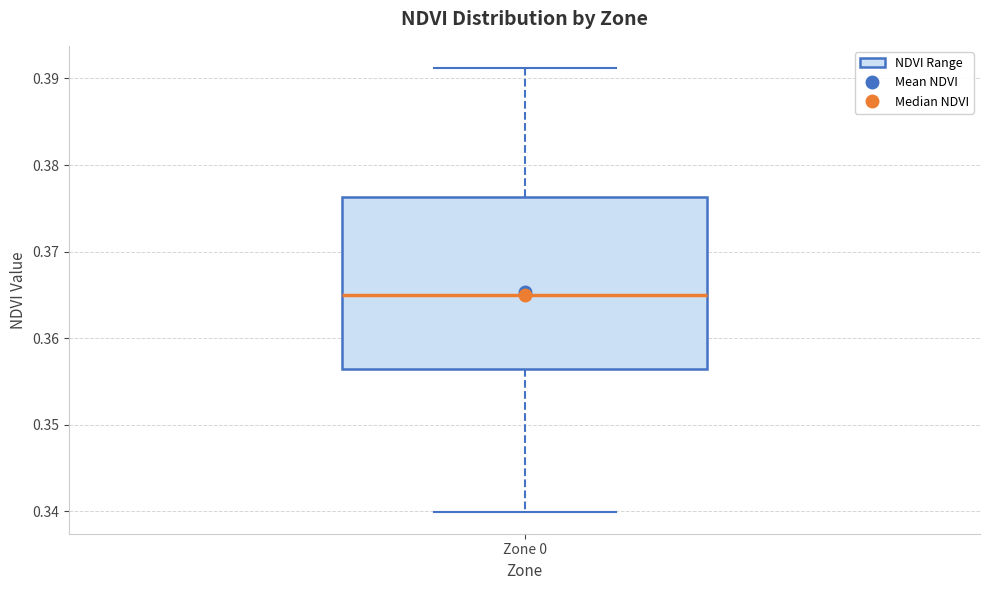

Transcribe this box plot: give where the median line is, the range the box spans, and where the two whiskers end, as read against the y-axis. The values are not printed on the chart, so give them approximately, as read against the axis.

median 0.365, box 0.356 to 0.376, whiskers 0.340 to 0.391